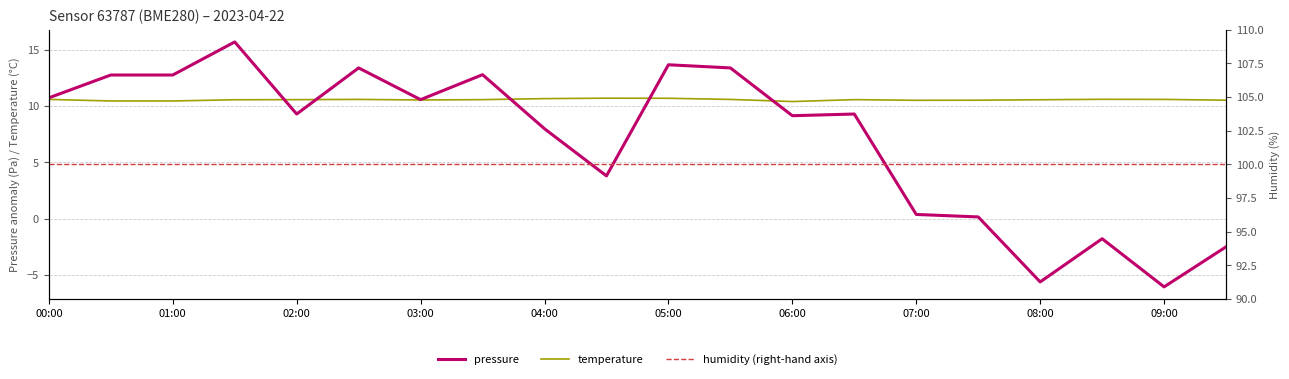

Reading right to left, list all the values displayed in this chart.

pressure: -2.5	-6.1	-1.8	-5.6	0.2	0.4	9.3	9.2	13.4	13.7	3.8	8.0	12.8	10.6	13.4	9.3	15.7	12.8	12.8	10.8
temperature: 10.5	10.6	10.6	10.6	10.5	10.5	10.6	10.4	10.6	10.7	10.7	10.7	10.6	10.6	10.6	10.6	10.6	10.5	10.5	10.6
humidity (right-hand axis): 100.0	100.0	100.0	100.0	100.0	100.0	100.0	100.0	100.0	100.0	100.0	100.0	100.0	100.0	100.0	100.0	100.0	100.0	100.0	100.0